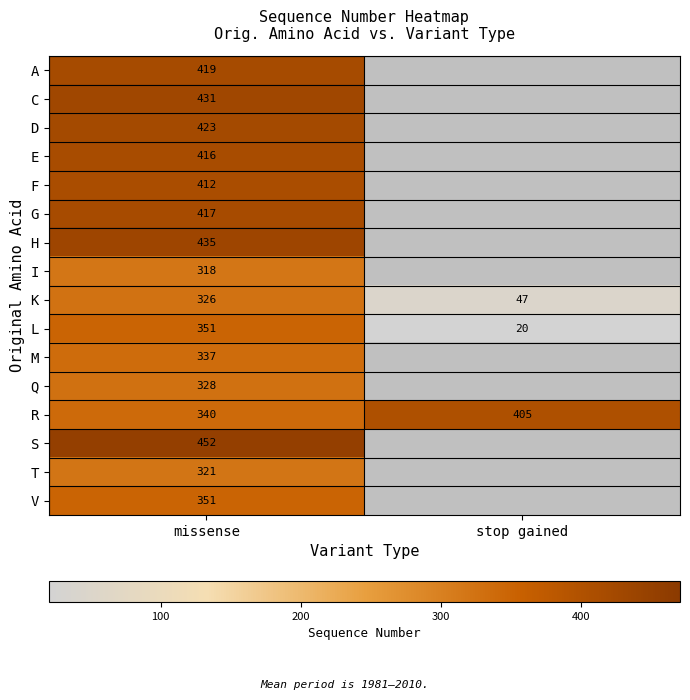

How many series are shown in this chart?

16